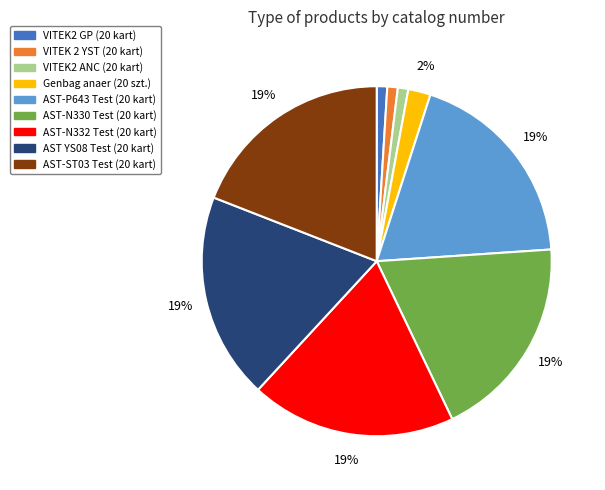

To the nearest percent, what is the combined percentage of AST YS08 Test (20 kart) and Genbag anaer (20 szt.)?

21%